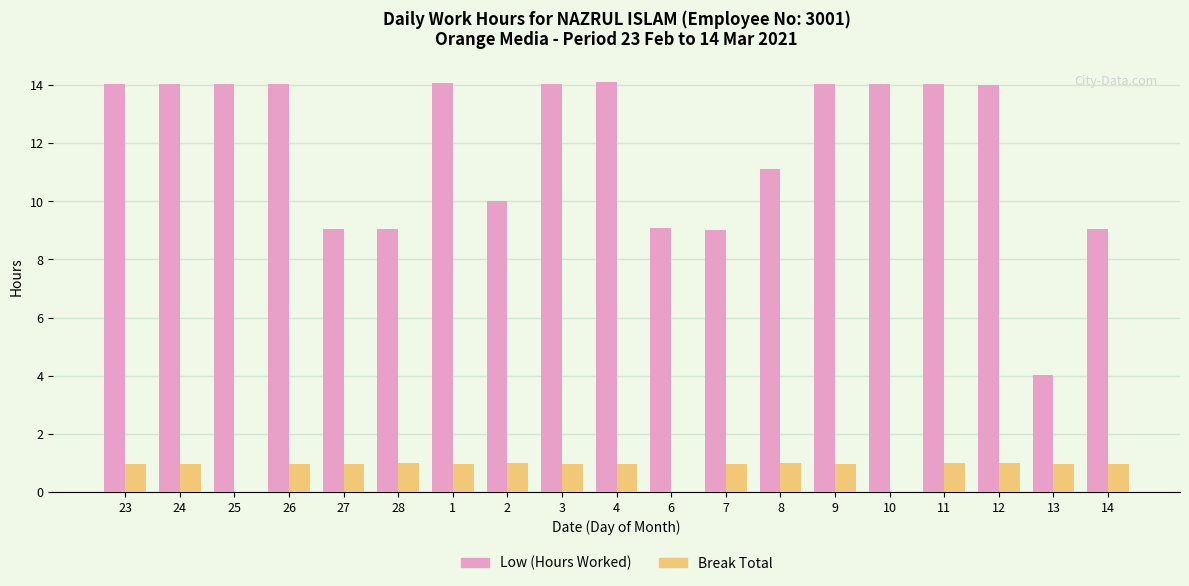

Is the value of Low (Hours Worked) at 27 greater than the value of Break Total at 1?

Yes